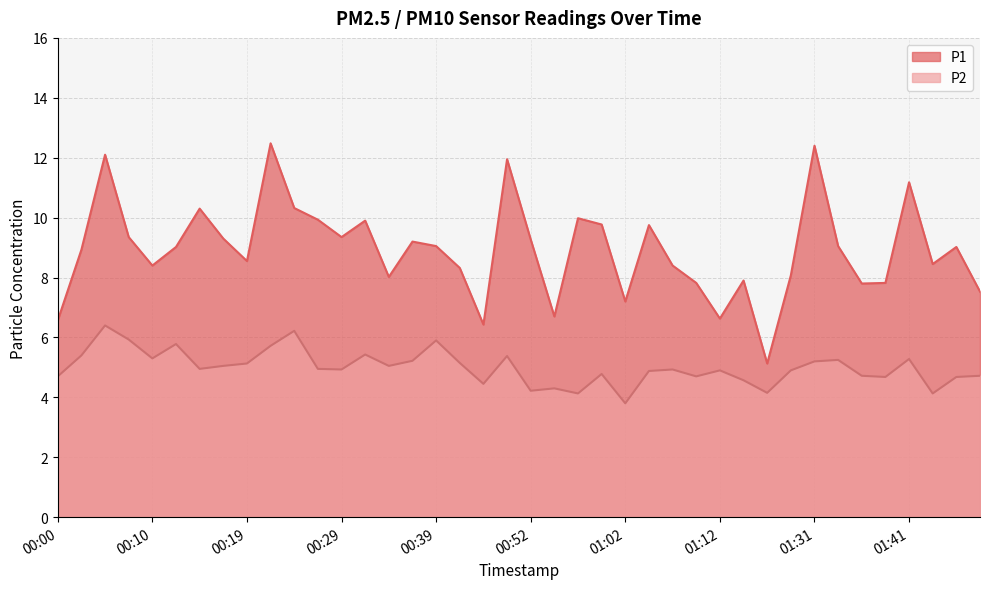

Reading right to left, what are all the values shown in this chart?

P1: 01:49=7.5	01:46=9.0	01:44=8.4	01:41=11.2	01:39=7.8	01:36=7.8	01:33=9.1	01:31=12.4	01:28=8.1	01:21=5.1	01:15=7.9	01:12=6.6	01:10=7.8	01:07=8.4	01:04=9.8	01:02=7.2	00:59=9.8	00:57=10.0	00:55=6.7	00:52=9.3	00:50=11.9	00:47=6.4	00:41=8.3	00:39=9.1	00:36=9.2	00:34=8.0	00:32=9.9	00:29=9.3	00:27=9.9	00:24=10.3	00:22=12.5	00:19=8.6	00:17=9.3	00:14=10.3	00:12=9.0	00:10=8.4	00:07=9.3	00:05=12.1	00:02=8.9	00:00=6.6
P2: 01:49=4.7	01:46=4.7	01:44=4.1	01:41=5.3	01:39=4.7	01:36=4.7	01:33=5.2	01:31=5.2	01:28=4.9	01:21=4.2	01:15=4.6	01:12=4.9	01:10=4.7	01:07=4.9	01:04=4.9	01:02=3.8	00:59=4.8	00:57=4.1	00:55=4.3	00:52=4.2	00:50=5.4	00:47=4.5	00:41=5.2	00:39=5.9	00:36=5.2	00:34=5.0	00:32=5.4	00:29=4.9	00:27=5.0	00:24=6.2	00:22=5.7	00:19=5.1	00:17=5.0	00:14=5.0	00:12=5.8	00:10=5.3	00:07=5.9	00:05=6.4	00:02=5.4	00:00=4.7